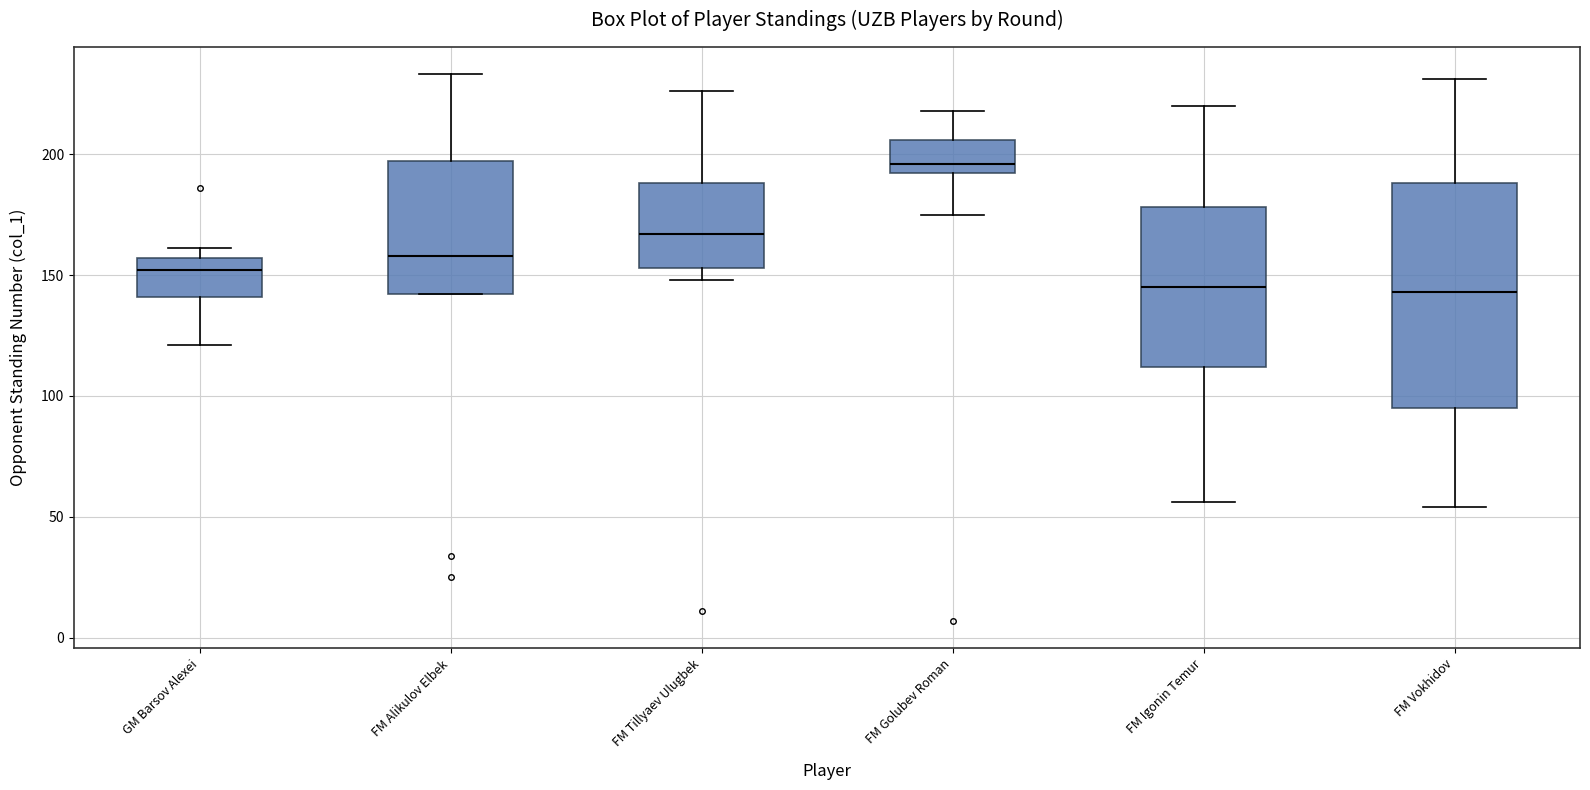

Reading left to right, read every box against the y-axis: the position of its median line, the range the box covers, and the ends of its whiskers. The values are not printed on the chart, so give them approximately, as read against the axis.

GM Barsov Alexei: median 150, box 140 to 155, whiskers 120 to 160
FM Alikulov Elbek: median 160, box 140 to 195, whiskers 140 to 235
FM Tillyaev Ulugbek: median 165, box 155 to 190, whiskers 150 to 225
FM Golubev Roman: median 195, box 190 to 205, whiskers 175 to 220
FM Igonin Temur: median 145, box 110 to 180, whiskers 55 to 220
FM Vokhidov: median 145, box 95 to 190, whiskers 55 to 230